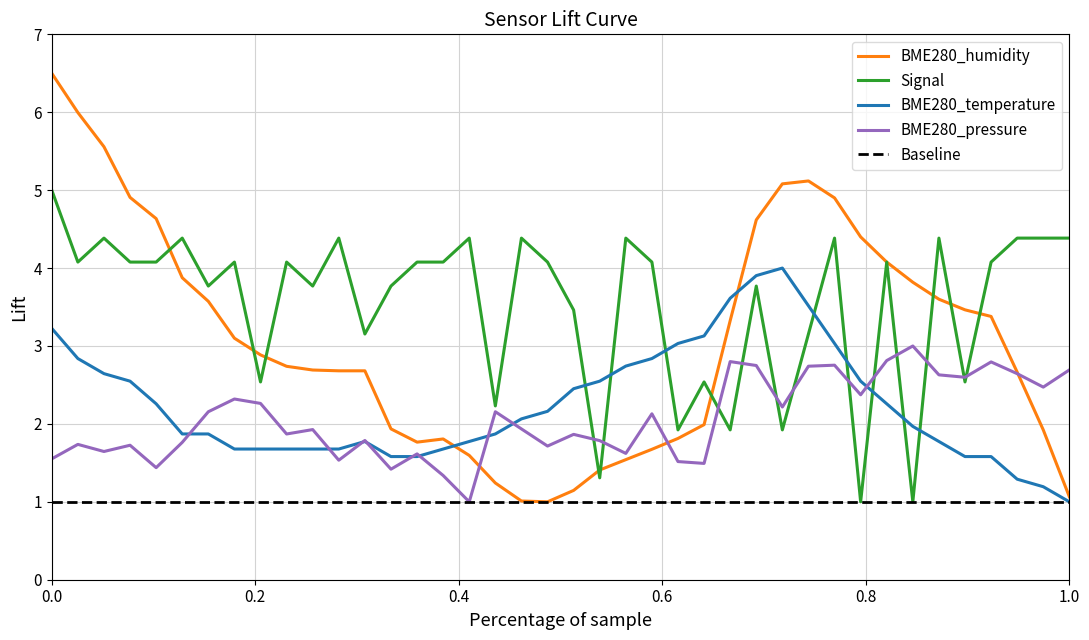

What is the maximum value for Signal?

5.0